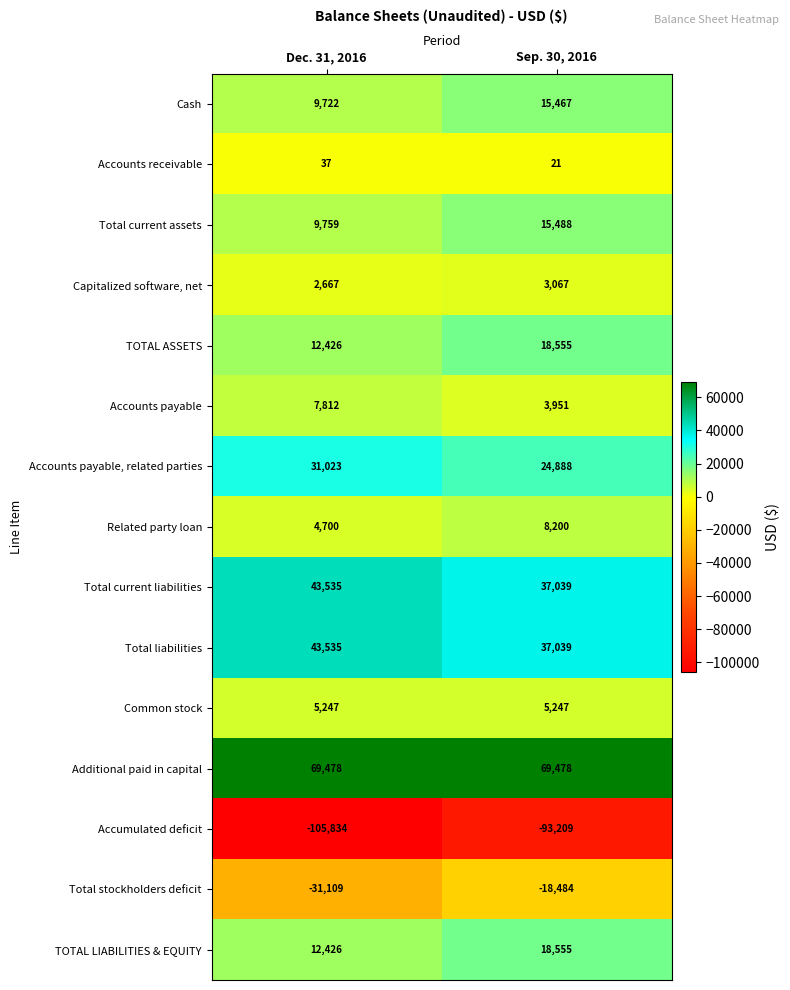

Reading left to right, transcribe all the data shown in this chart.

Cash: Dec. 31, 2016=9722	Sep. 30, 2016=15467
Accounts receivable: Dec. 31, 2016=37	Sep. 30, 2016=21
Total current assets: Dec. 31, 2016=9759	Sep. 30, 2016=15488
Capitalized software, net: Dec. 31, 2016=2667	Sep. 30, 2016=3067
TOTAL ASSETS: Dec. 31, 2016=12426	Sep. 30, 2016=18555
Accounts payable: Dec. 31, 2016=7812	Sep. 30, 2016=3951
Accounts payable, related parties: Dec. 31, 2016=31023	Sep. 30, 2016=24888
Related party loan: Dec. 31, 2016=4700	Sep. 30, 2016=8200
Total current liabilities: Dec. 31, 2016=43535	Sep. 30, 2016=37039
Total liabilities: Dec. 31, 2016=43535	Sep. 30, 2016=37039
Common stock: Dec. 31, 2016=5247	Sep. 30, 2016=5247
Additional paid in capital: Dec. 31, 2016=69478	Sep. 30, 2016=69478
Accumulated deficit: Dec. 31, 2016=-105834	Sep. 30, 2016=-93209
Total stockholders deficit: Dec. 31, 2016=-31109	Sep. 30, 2016=-18484
TOTAL LIABILITIES & EQUITY: Dec. 31, 2016=12426	Sep. 30, 2016=18555